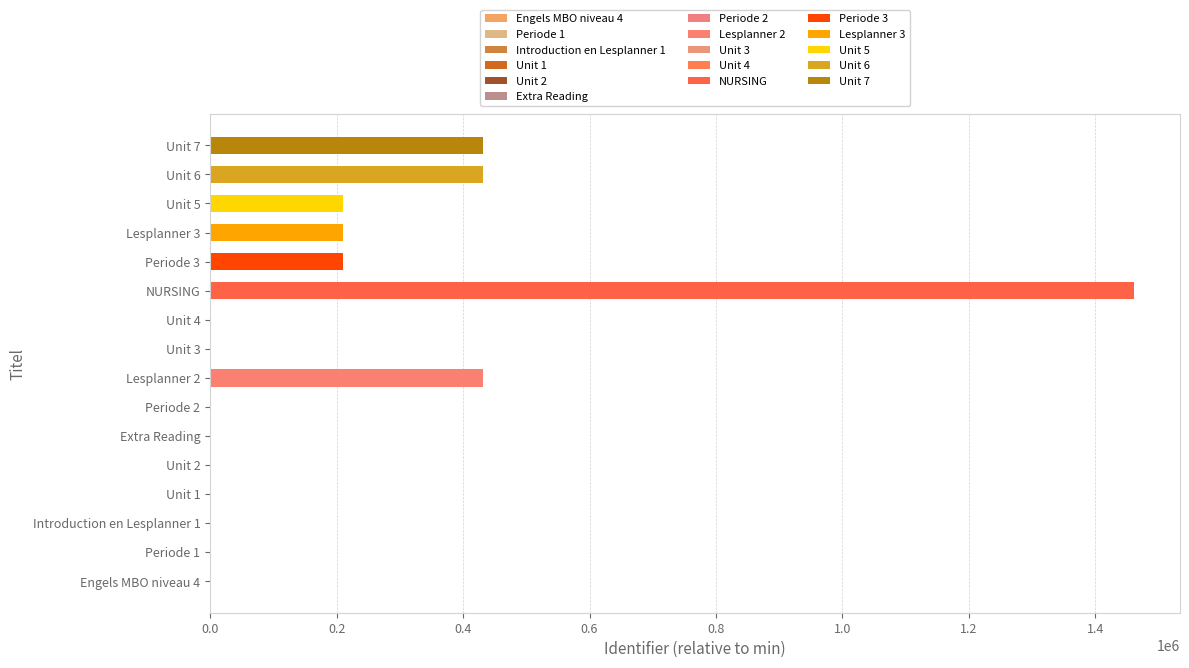

What is the greatest value displayed?

1460699